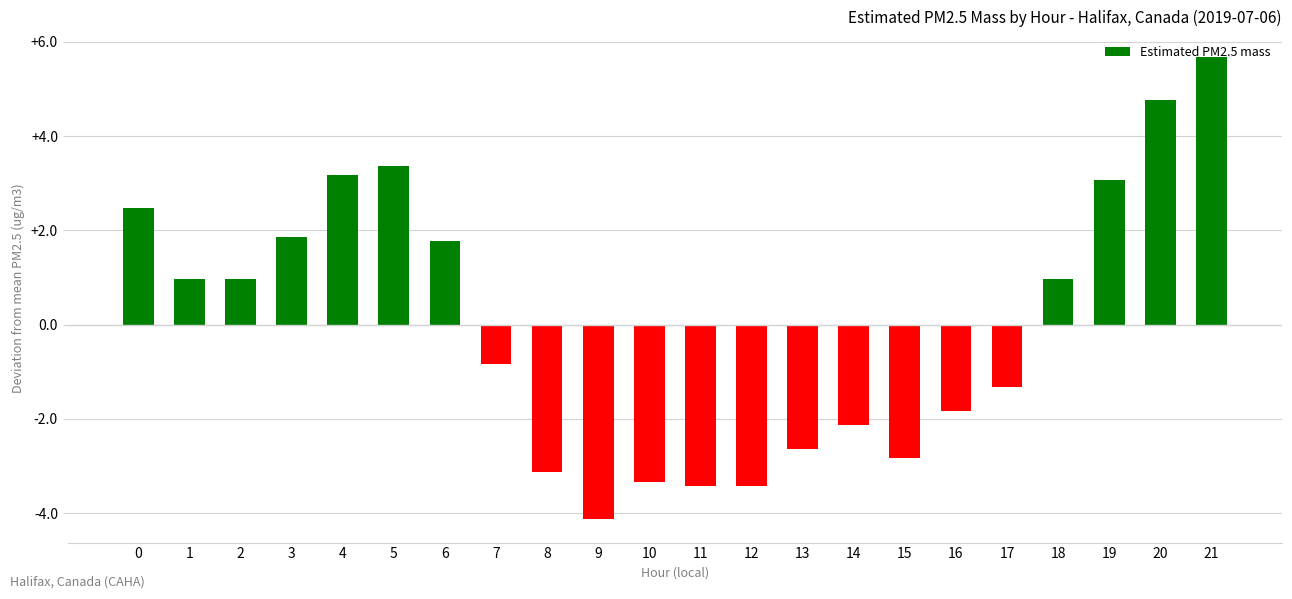

What is the difference between the maximum and second lowest values?

9.1